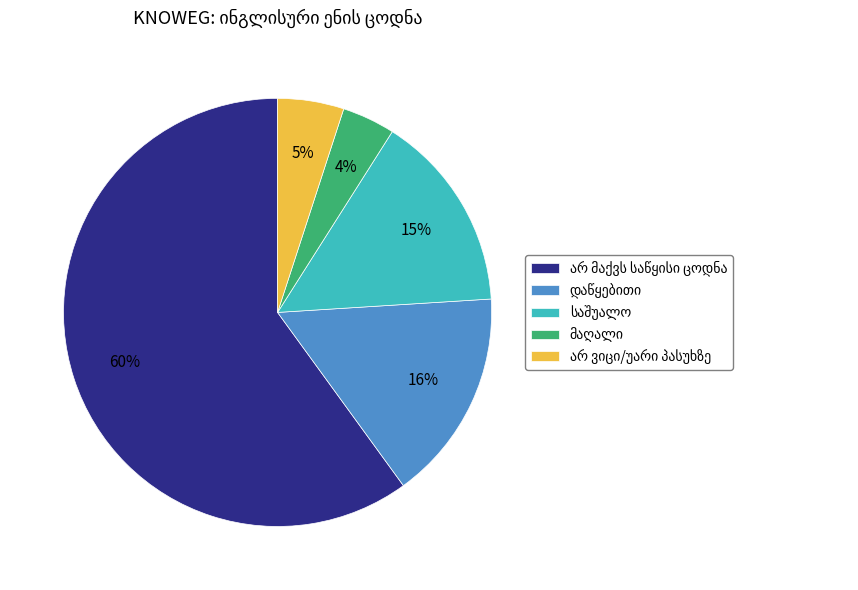

To the nearest percent, what is the average slice percentage?

20%